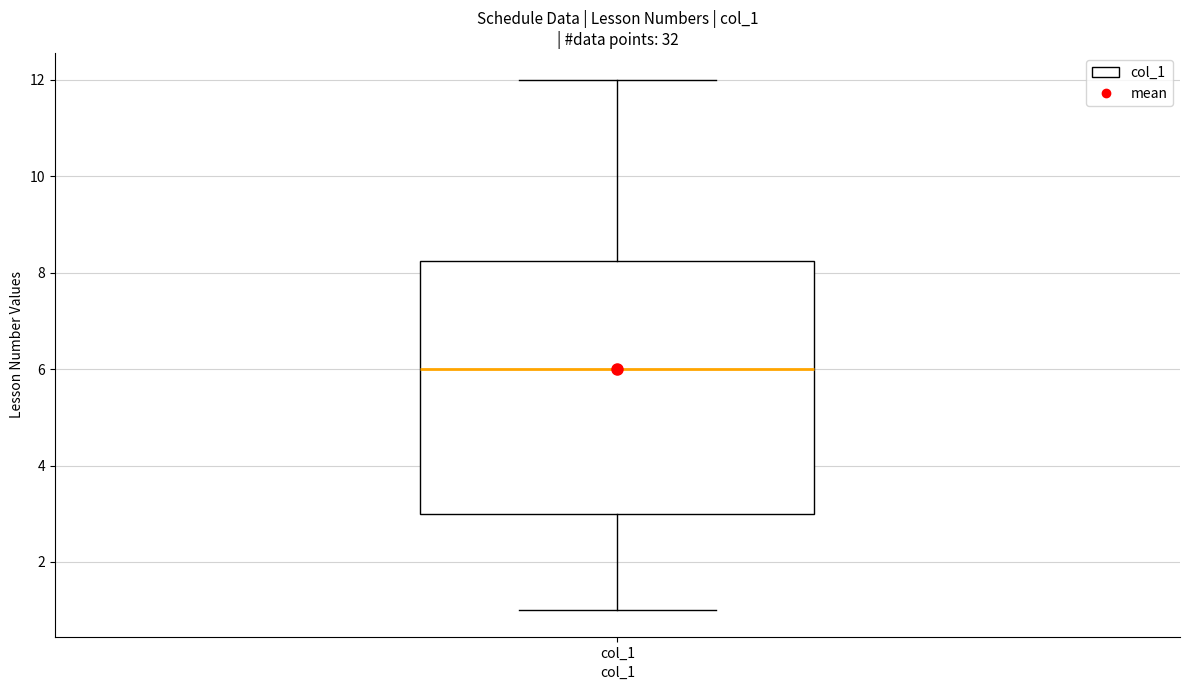

Read this box plot against the y-axis: the position of the median line, the range covered by the box, and the ends of both whiskers. The values are not printed on the chart, so give them approximately, as read against the axis.

median 6.0, box 3.0 to 8.2, whiskers 1.0 to 12.0